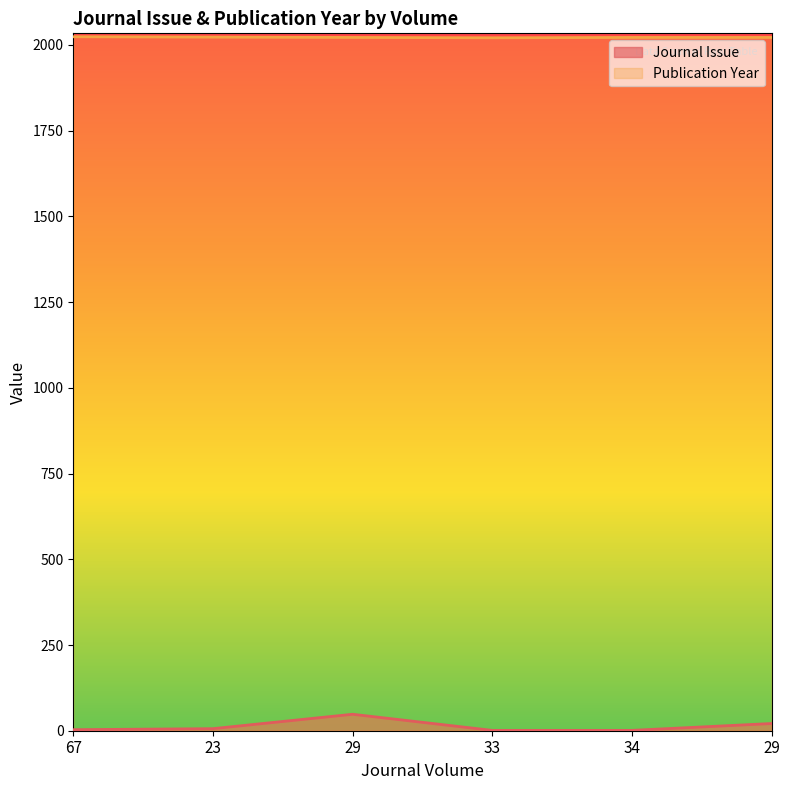

Is it true that Publication Year equals 3603 at 67?

False